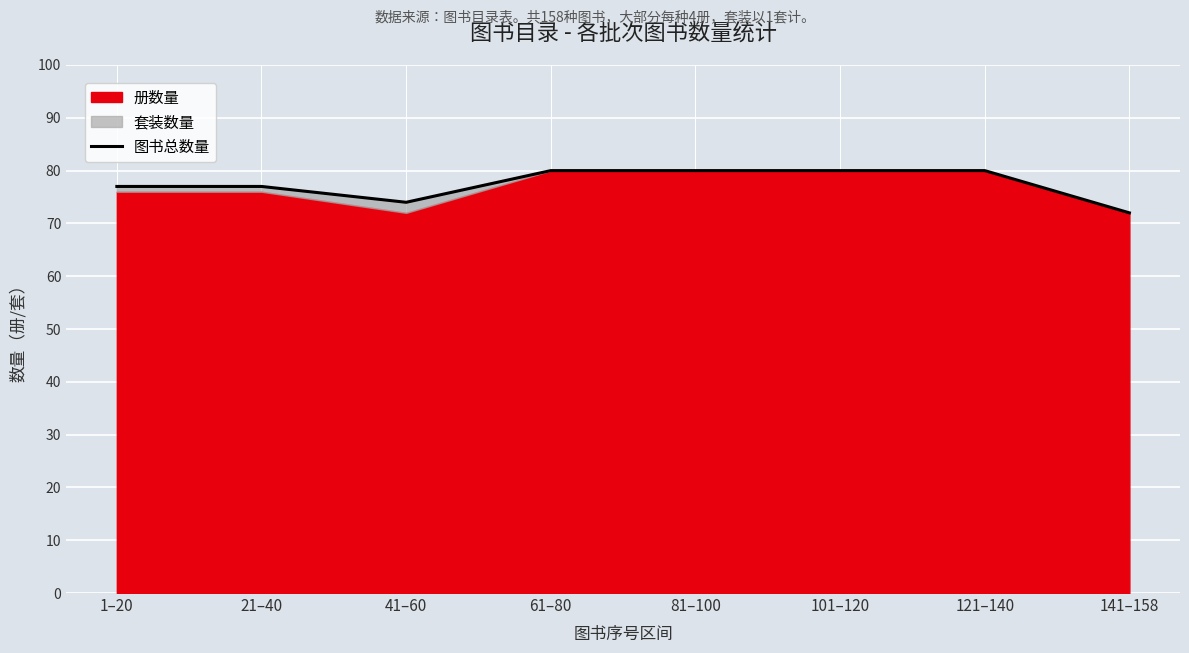

How many lines are shown in the chart?

1